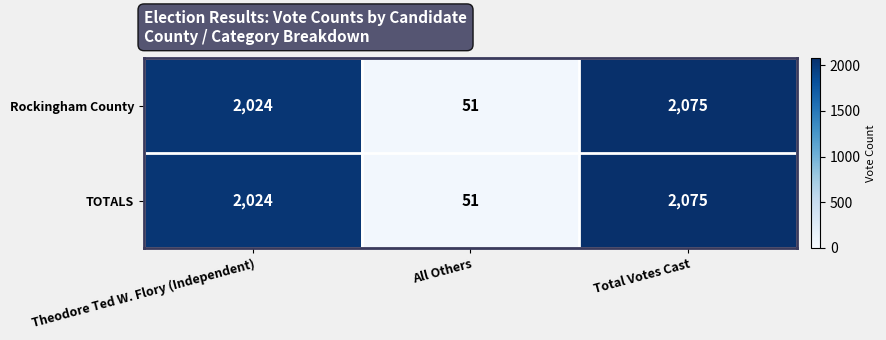

What is the approximate value of TOTALS at Total Votes Cast, to the nearest 50?

2100